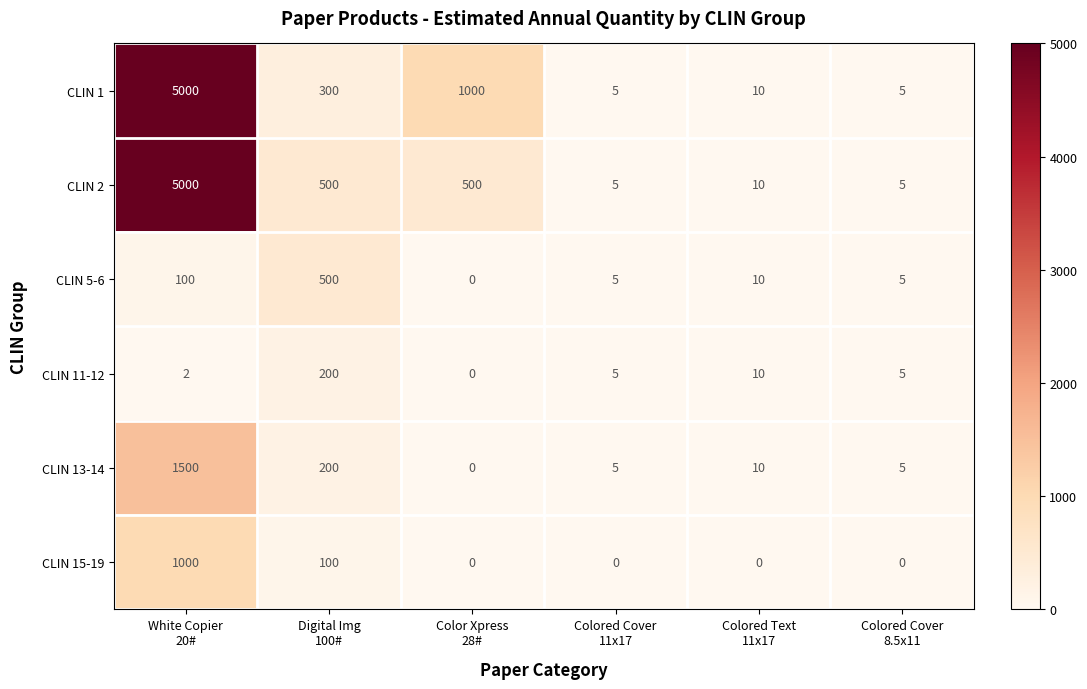

At how many categories does at least one series exceed 4107?

1